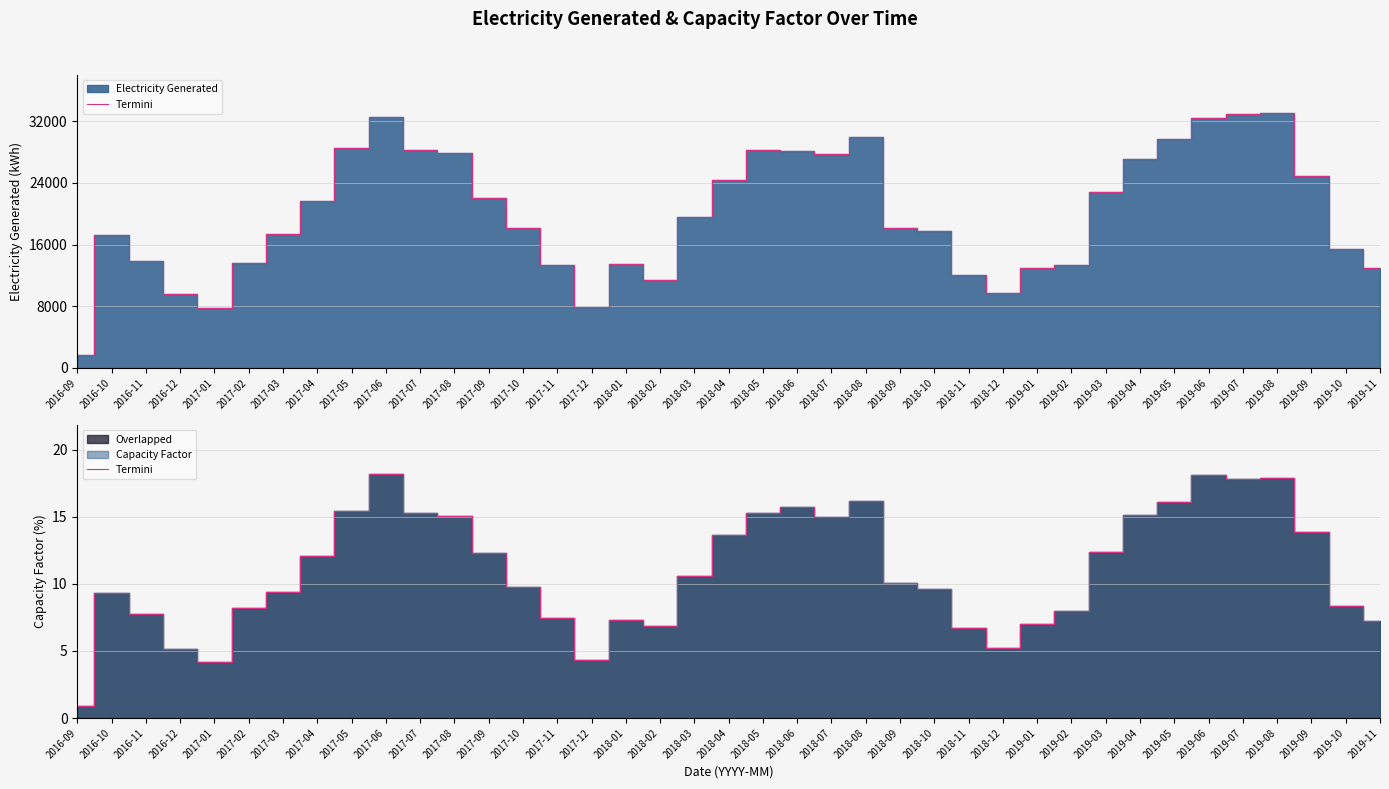

What is the label of the 13th point from the left?

2017-09